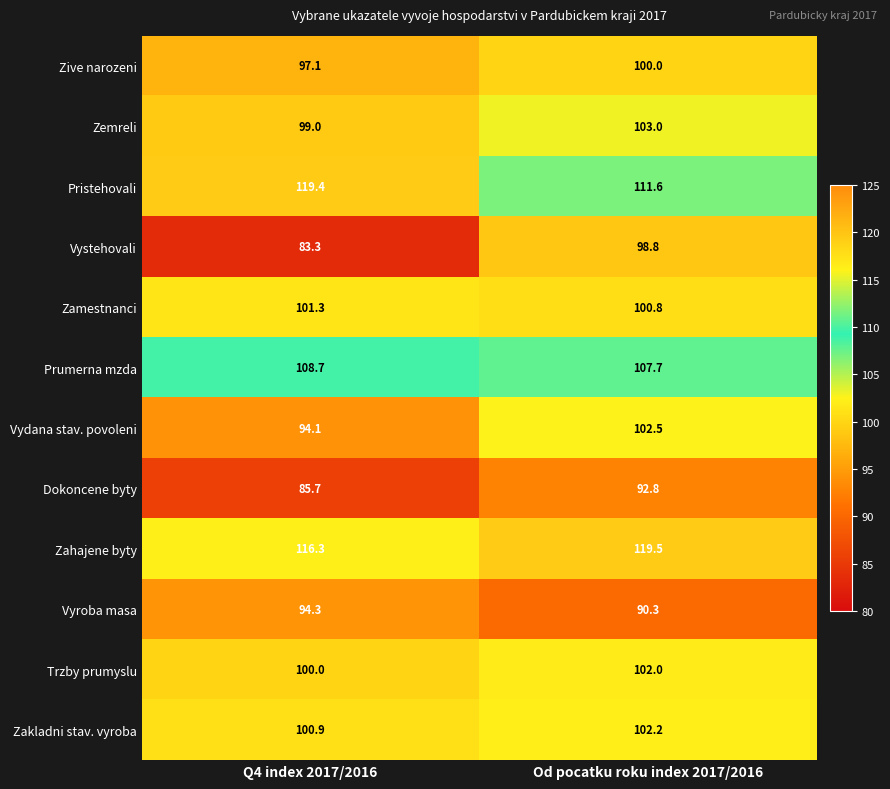

At which category is the sum across all series the highest?

Od pocatku roku index 2017/2016